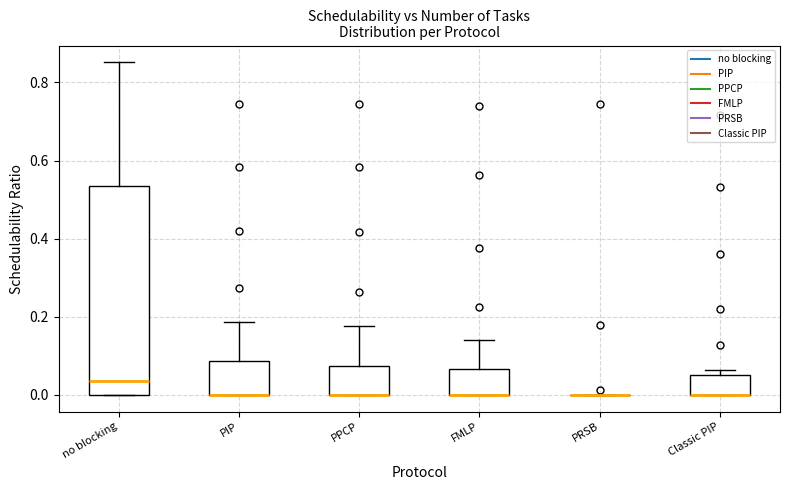

Where is the upper edge of the box for PIP on the y-axis? The values are not printed on the chart, so give them approximately, as read against the axis.

0.08